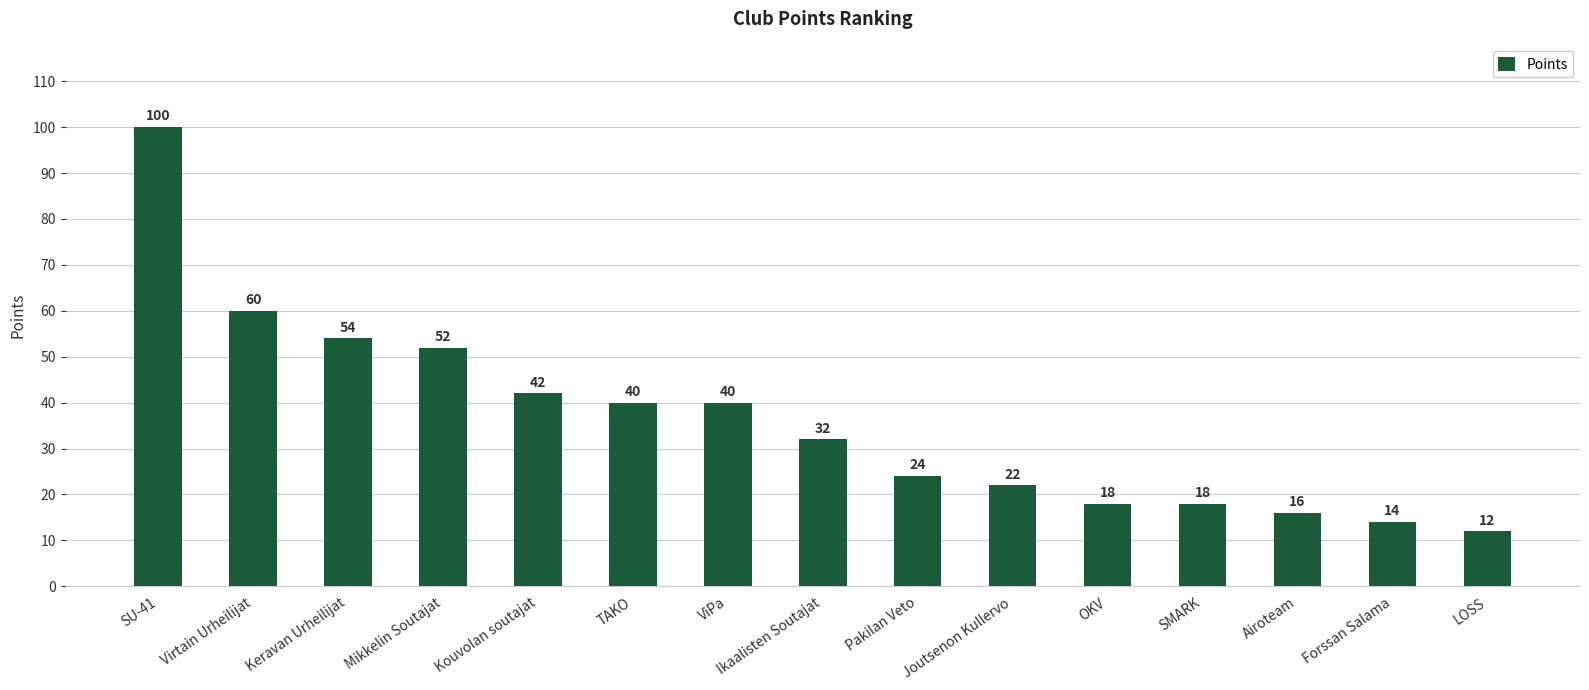

What is the difference between the maximum and minimum values?

88